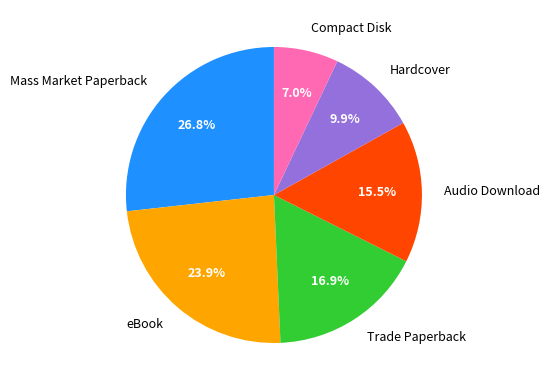

Which category has the smallest portion of the pie?

Compact Disk